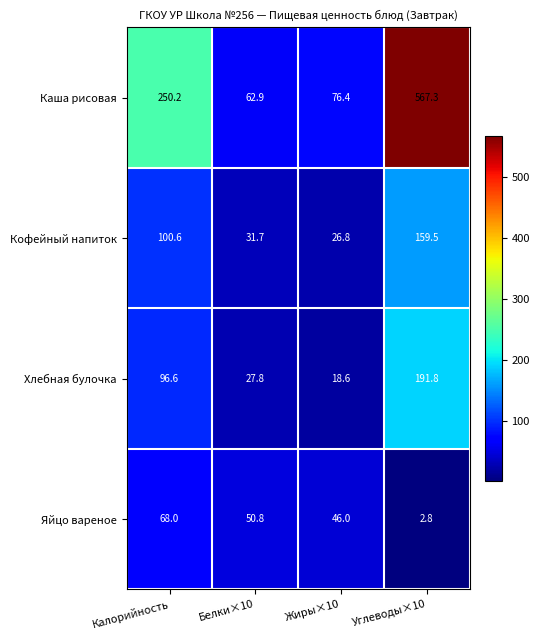

Reading left to right, list all the values displayed in this chart.

Каша рисовая: 250.2	62.9	76.4	567.3
Кофейный напиток: 100.6	31.7	26.8	159.5
Хлебная булочка: 96.6	27.8	18.6	191.8
Яйцо вареное: 68.0	50.8	46.0	2.8